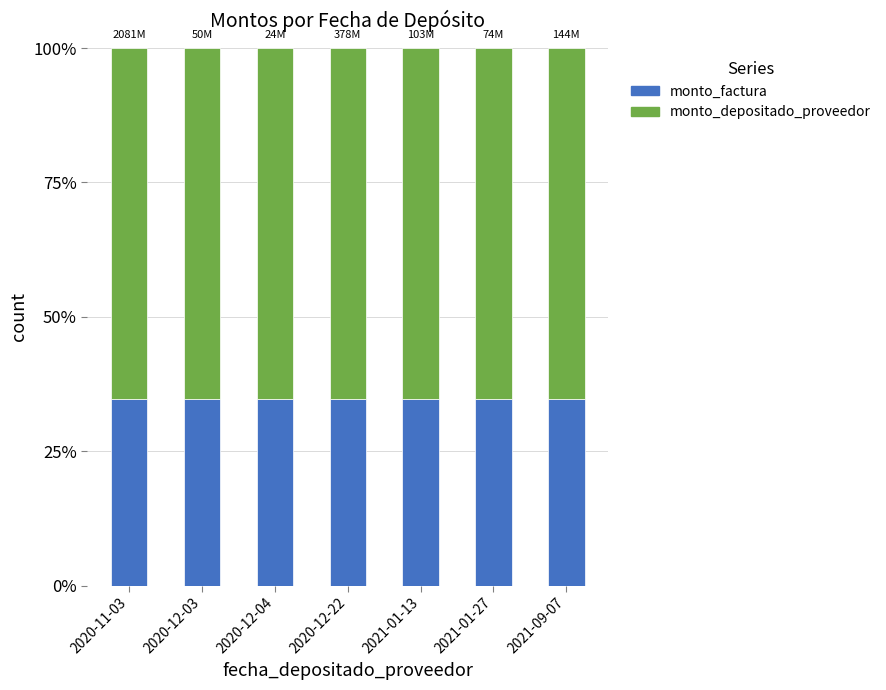

What is the highest value of the monto_factura series?

34.7